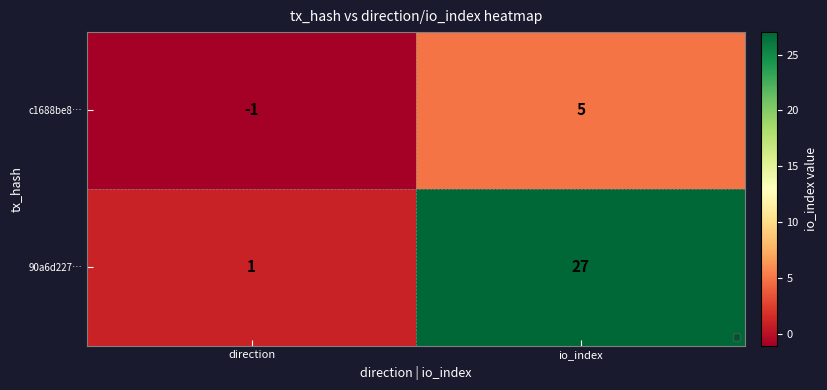

True or false: 90a6d227… has a value of 2 at direction.

False